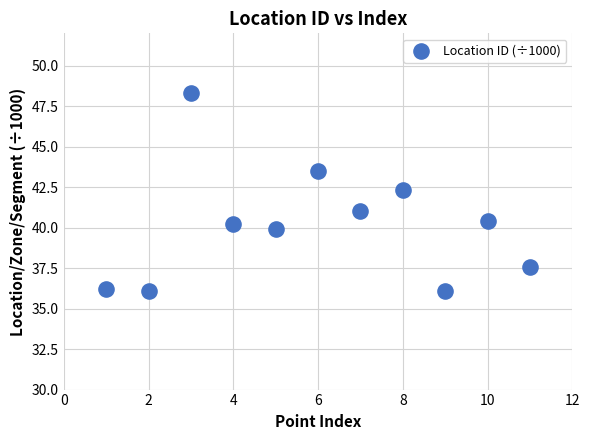

What Y value in the scatter plot is closest to 42?

42.3